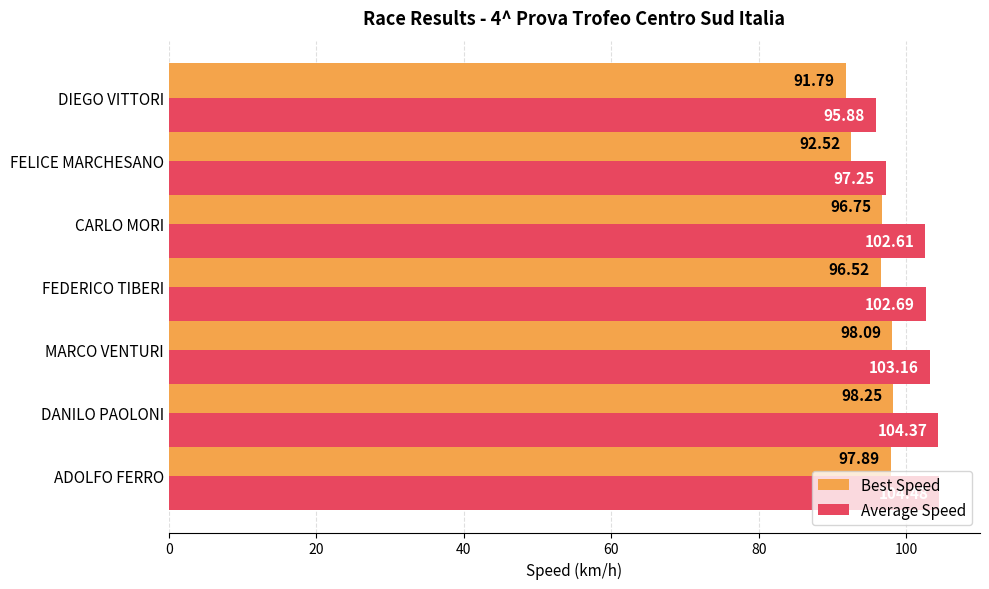

At which label is Best Speed closest to 95?

FEDERICO TIBERI